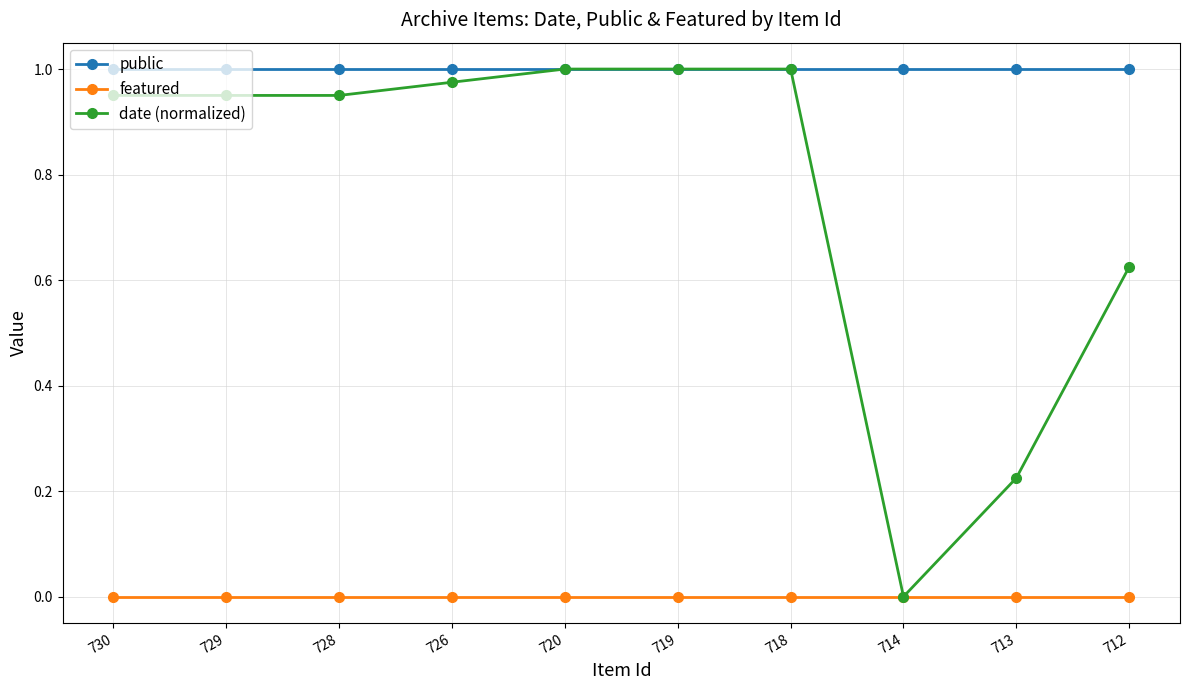

Which series changed the most between 726 and 713?

date (normalized)